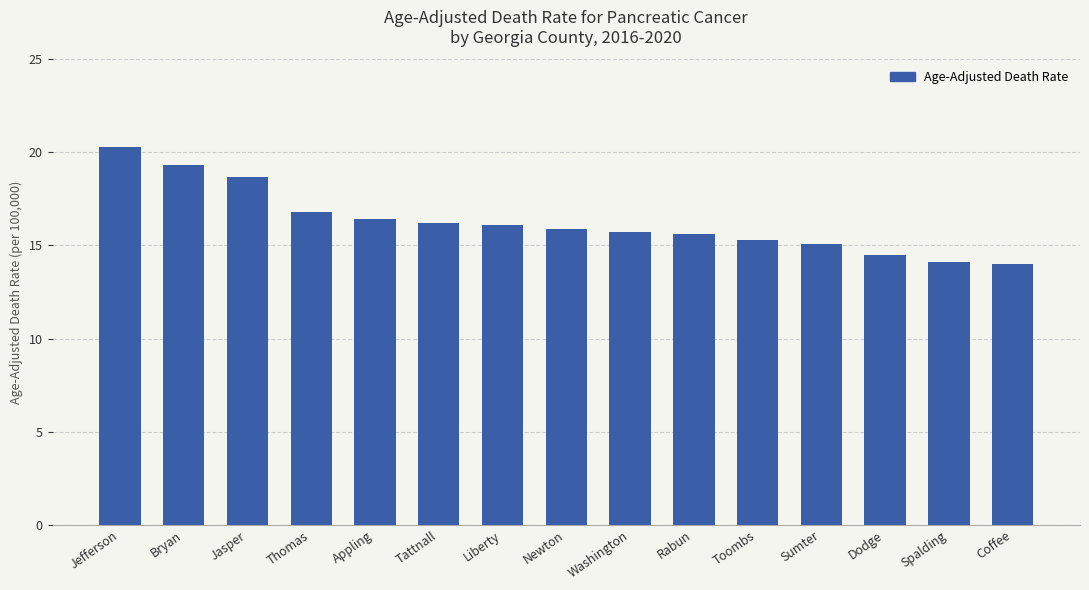

What is the minimum value shown in the chart?

14.0